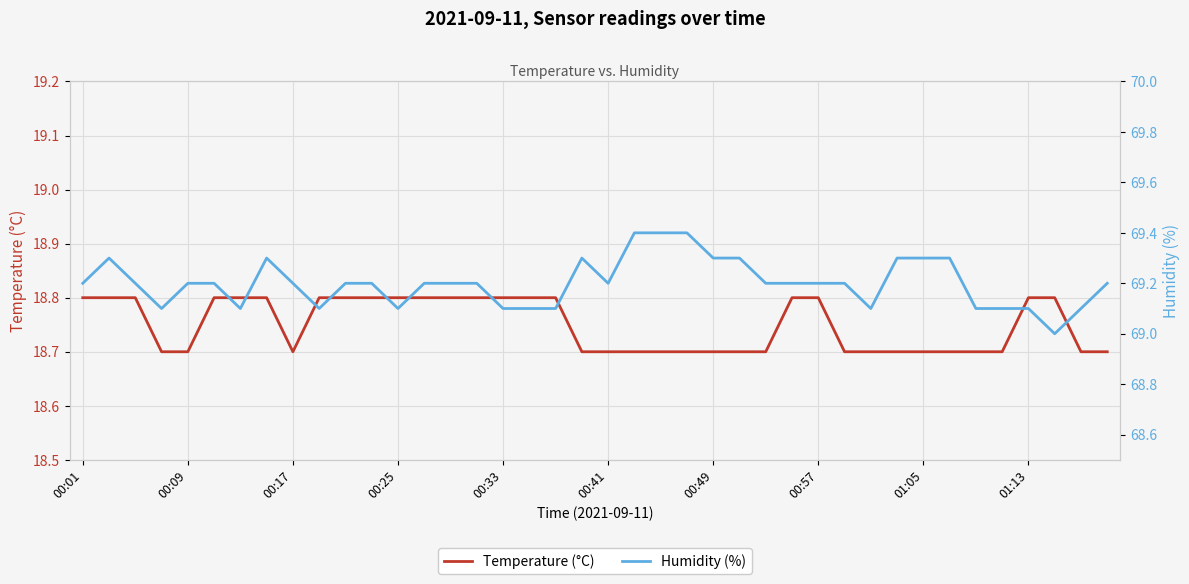

What is the maximum value for Temperature (°C)?

18.8